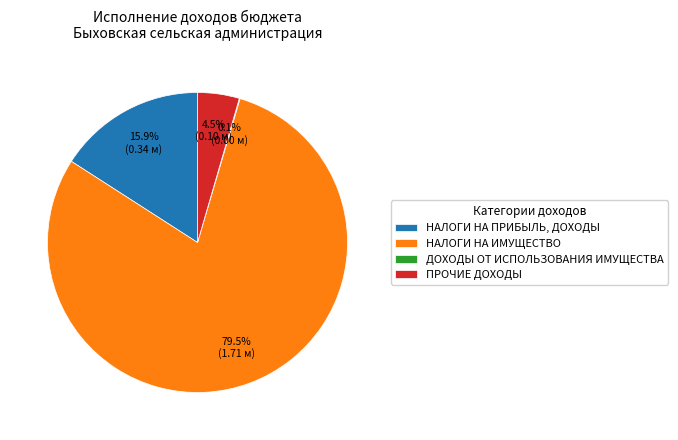

Which slice is the largest?

НАЛОГИ НА ИМУЩЕСТВО